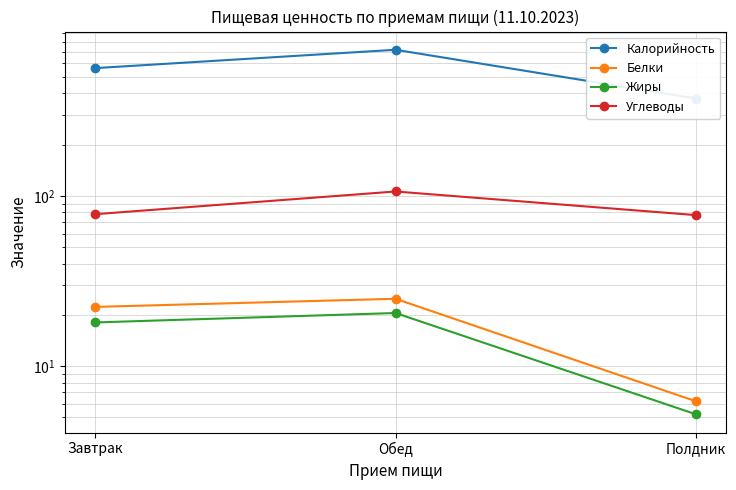

Which series has the largest range (max minus min)?

Калорийность